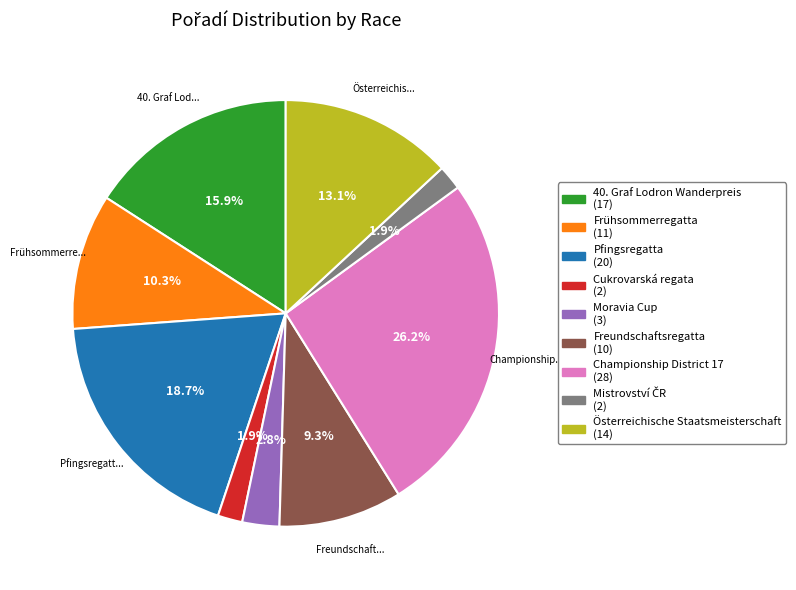

Is the sum of Cukrovarská regata and Frühsommerregatta greater than half?

No